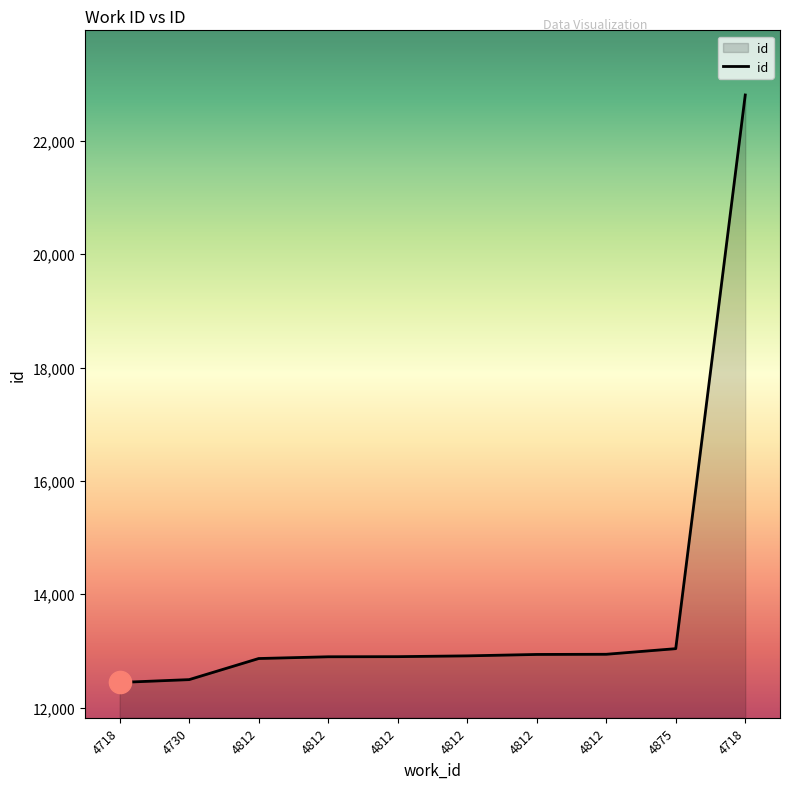

Which has a higher value, 4730 or 4718?

4730